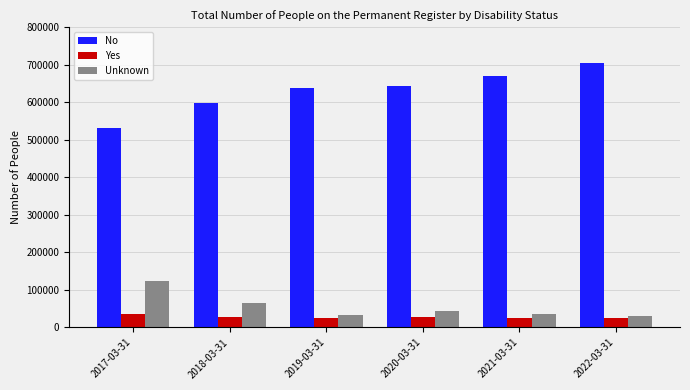

Are the bars horizontal?

No